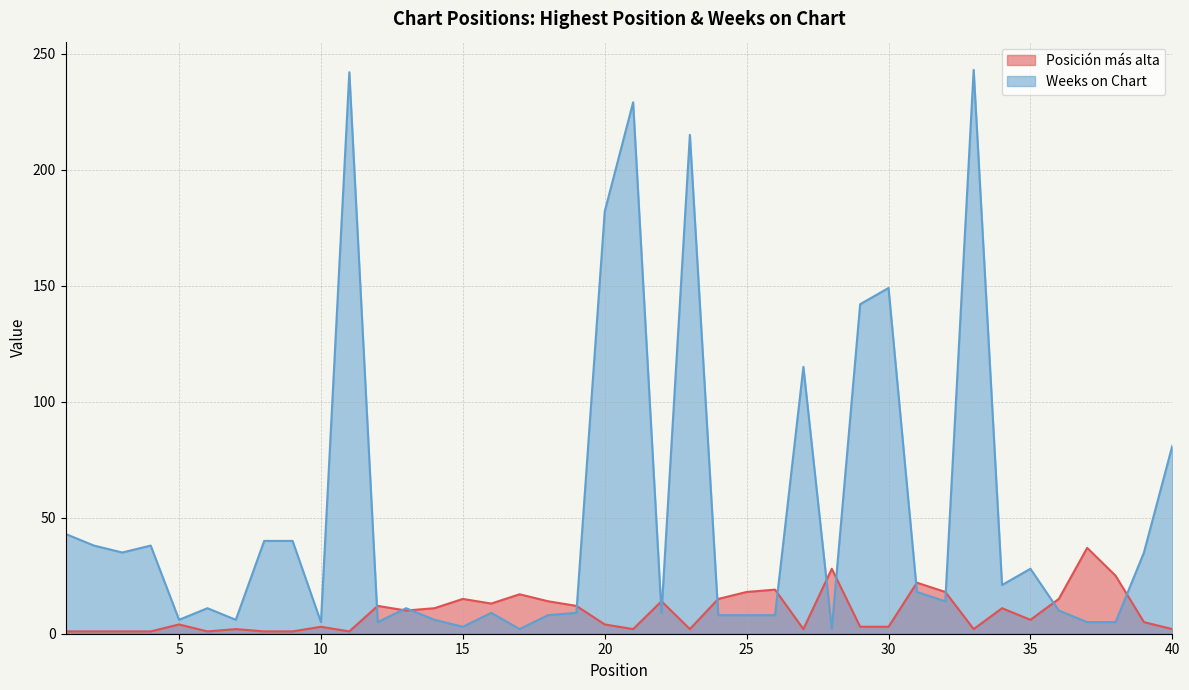

Which series has the largest total across all categories?

Weeks on Chart